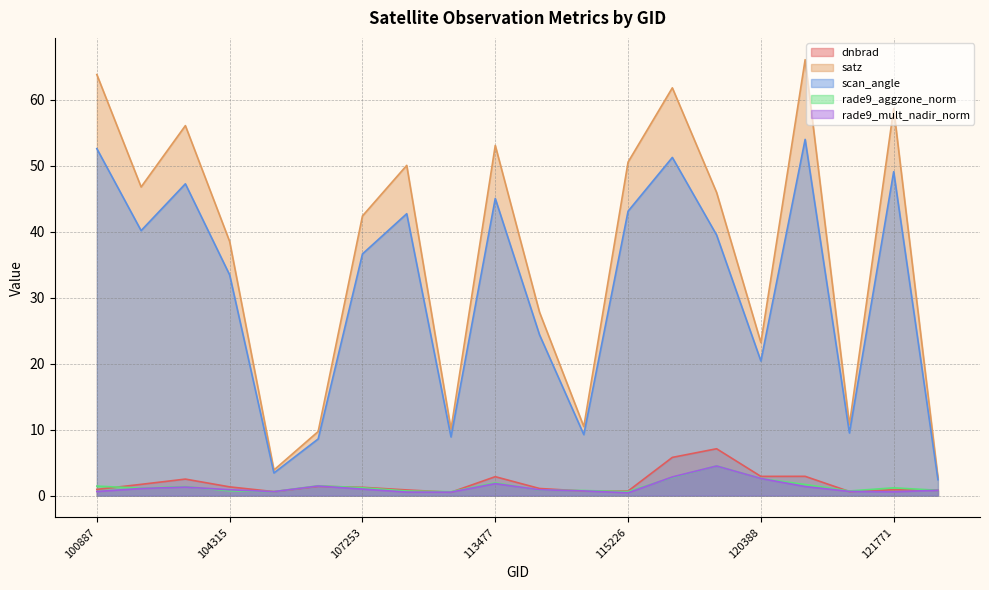

What is the spread (max minus min) of values at 102751?

54.7